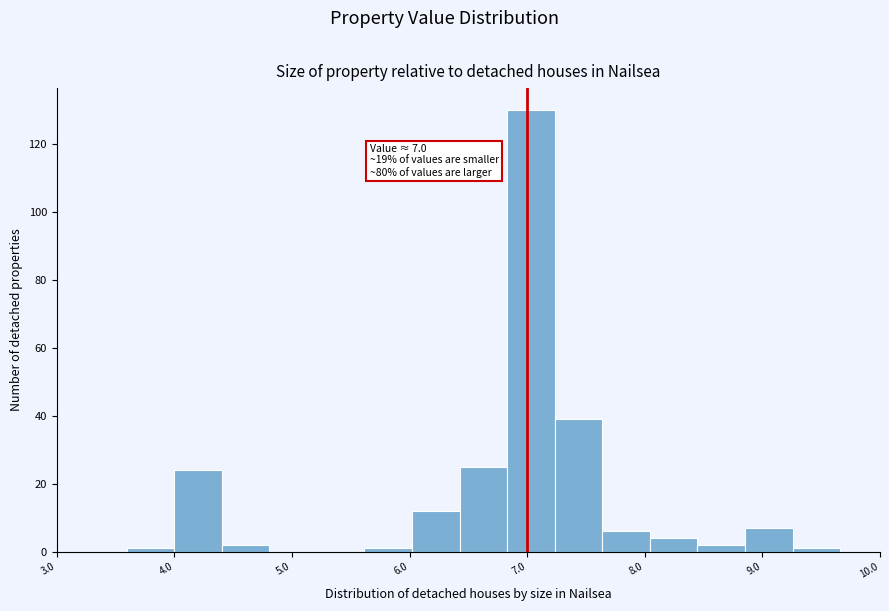

Over which range of the x-axis is the bar tallest?

6.8 to 7.2